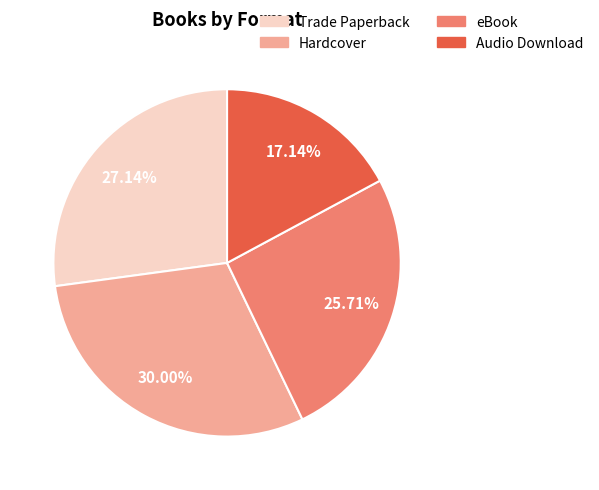

Approximately how many times larger is the value at Audio Download compared to eBook?

0.7